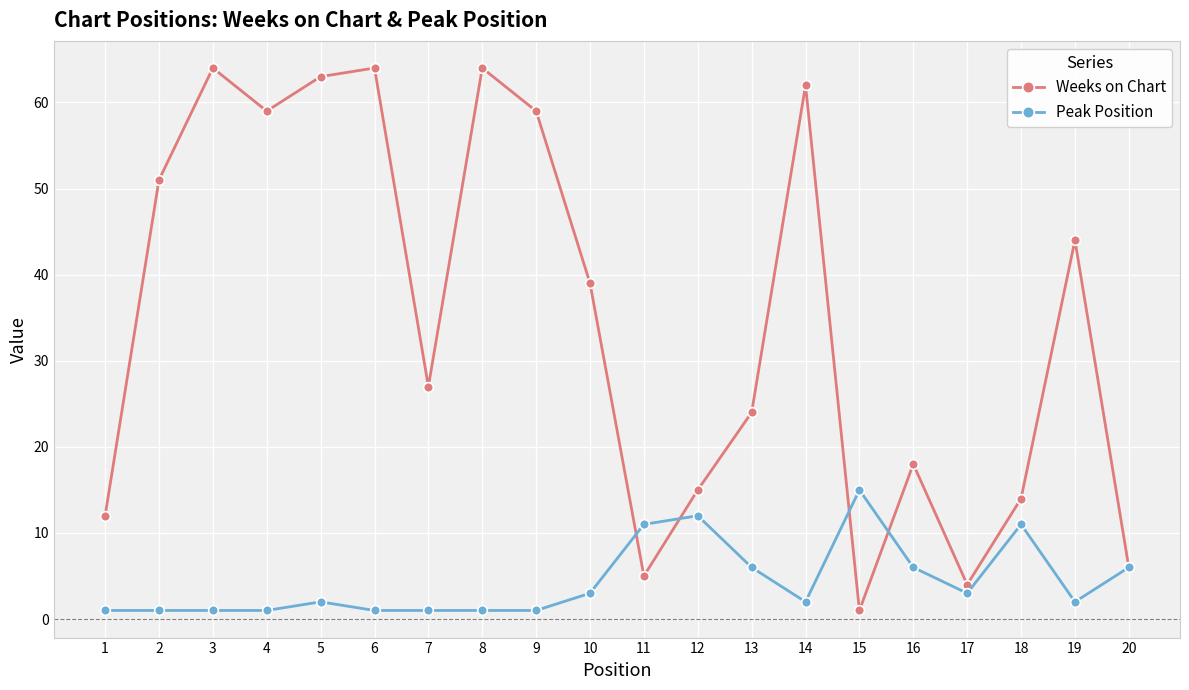

Between which two adjacent categories do Peak Position and Weeks on Chart first intersect?

10 and 11